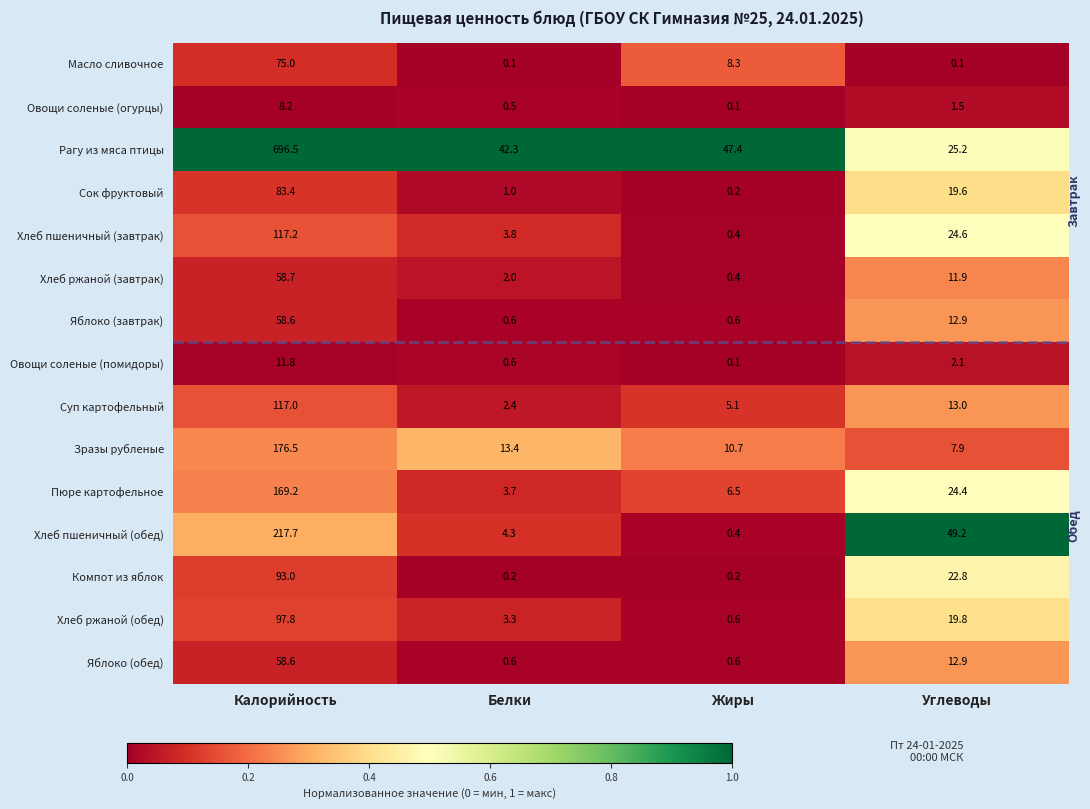

Rank the categories by Зразы рубленые value from highest to lowest.

Калорийность, Белки, Жиры, Углеводы